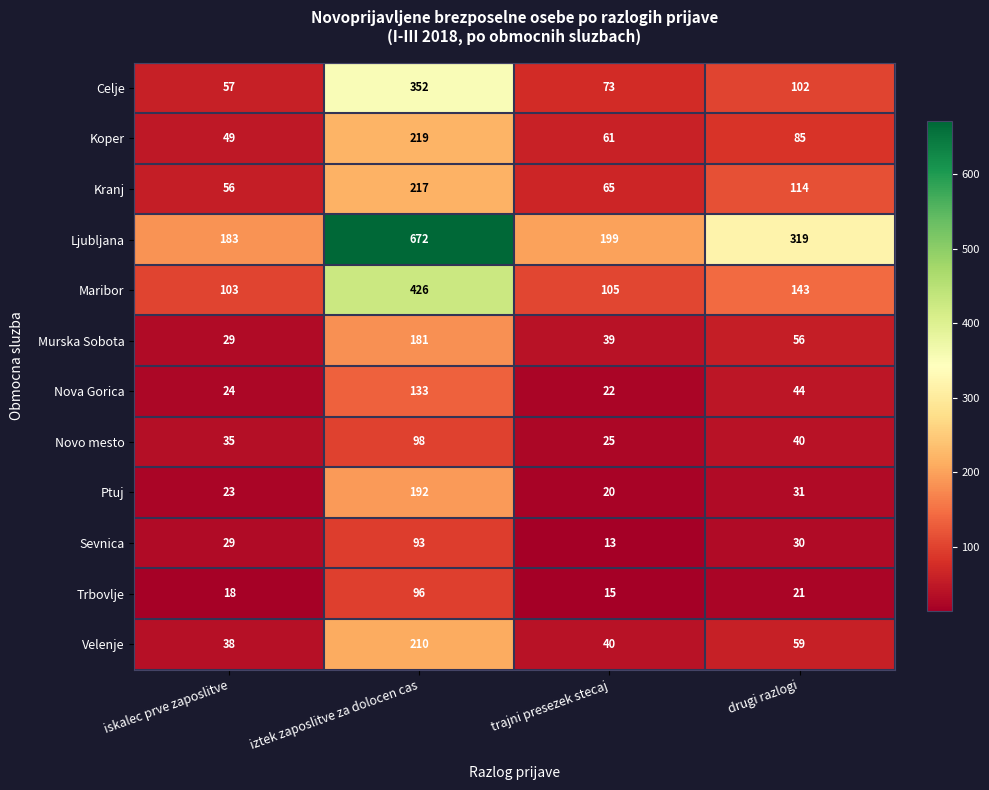

What is the spread (max minus min) of values at iskalec prve zaposlitve?

165